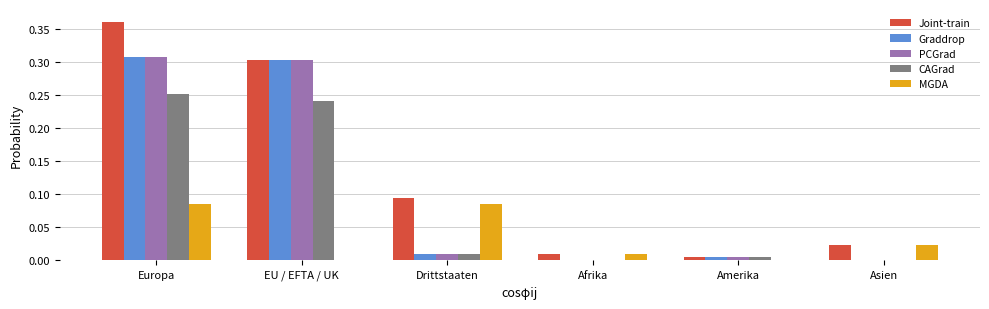

What is the sum of all Joint-train values?

0.8